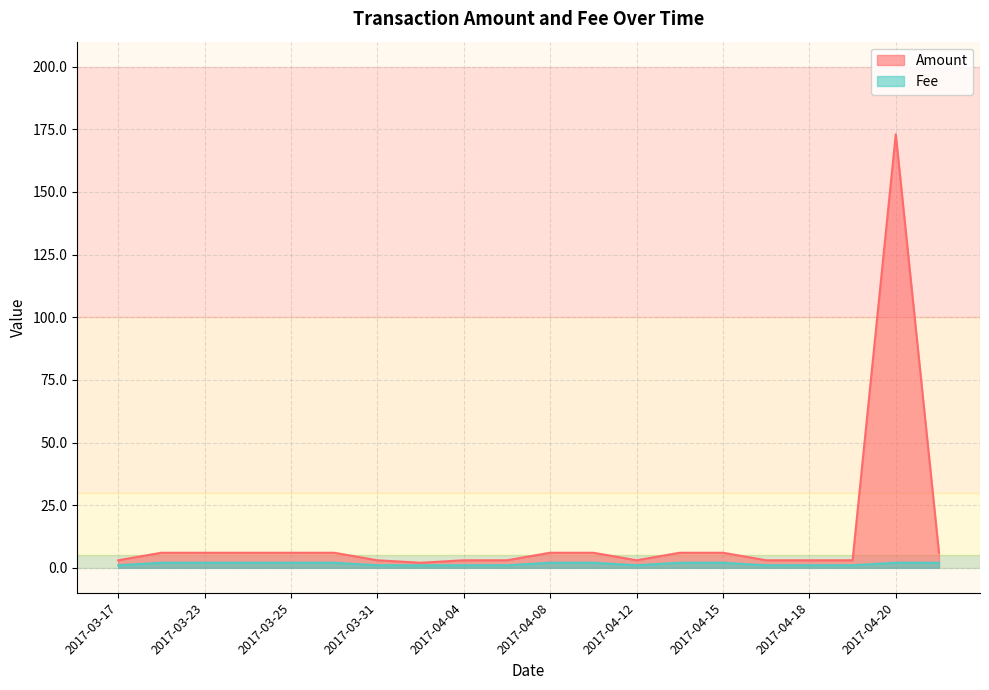

True or false: Fee has more than 1 interior local peaks.

False